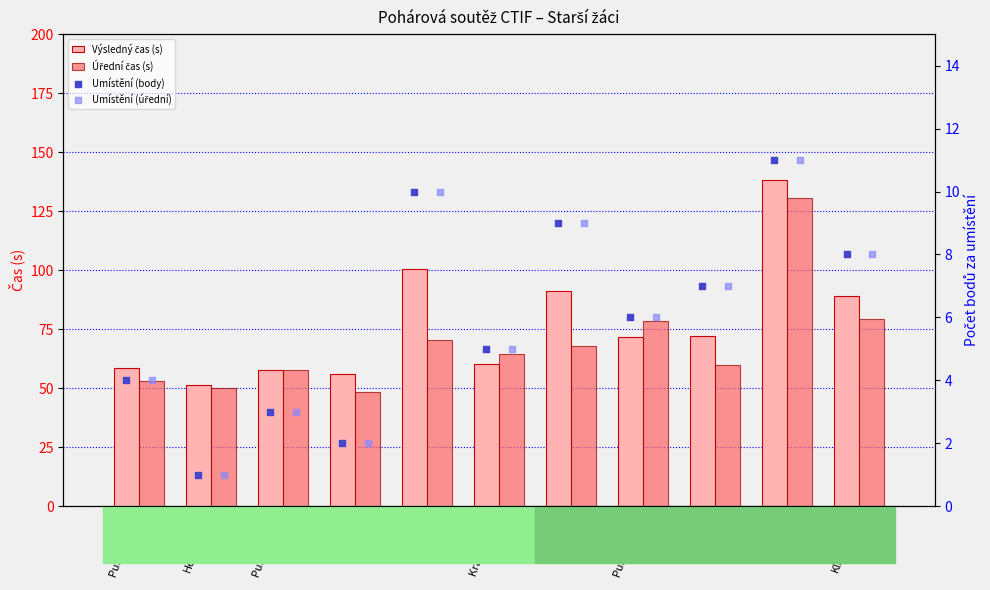

Is the value of Umístění (úřední) at Pustkovec A greater than the value of Výsledný čas (s) at Pustkovec C?

No